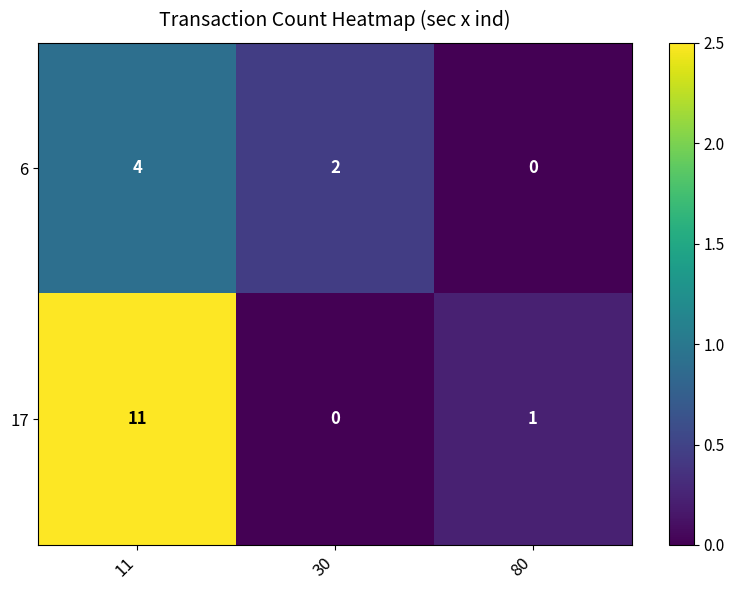

Which series has the largest total across all categories?

17